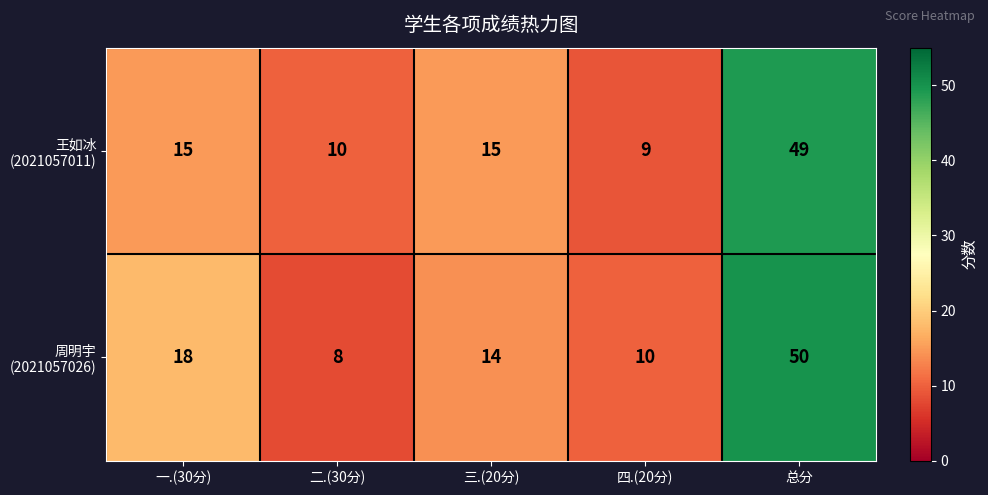

What is the greatest value displayed?

50